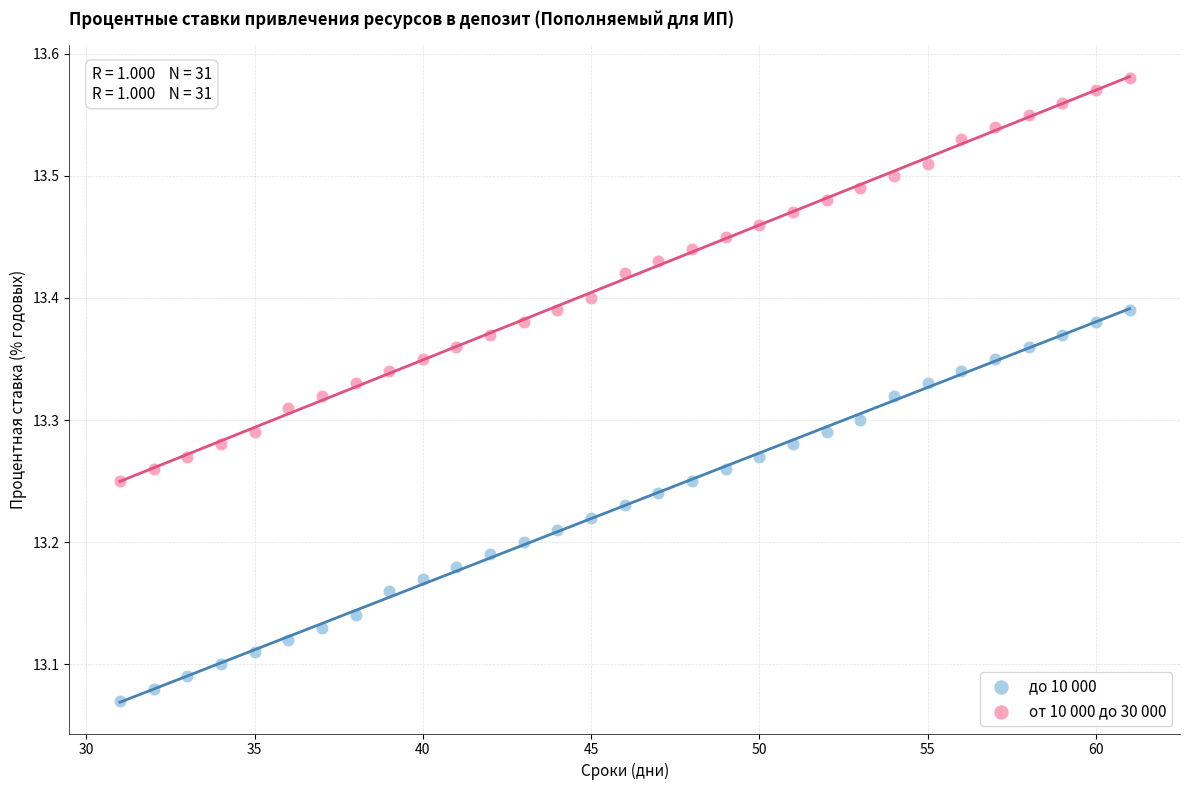

What are all the series names shown in the legend?

до 10 000, от 10 000 до 30 000